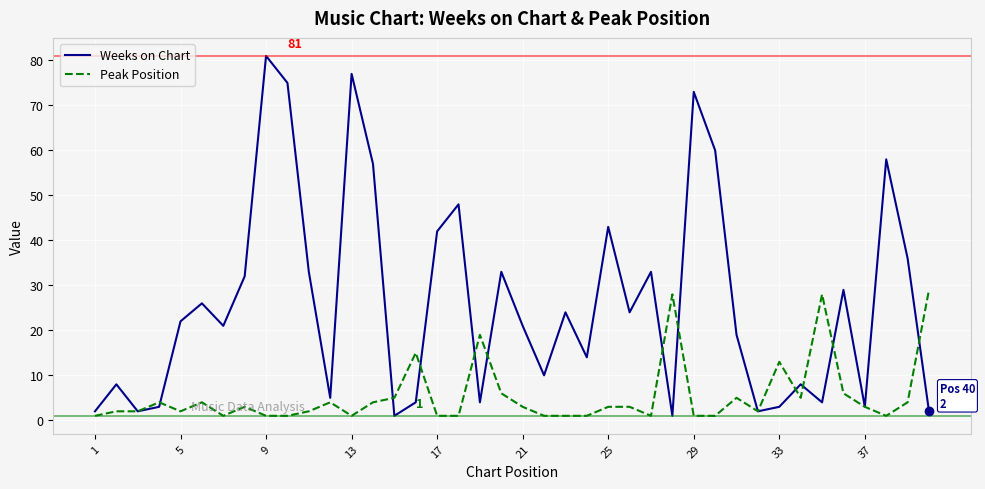

True or false: Peak Position has more than 0 points higher than both neighbors.

True